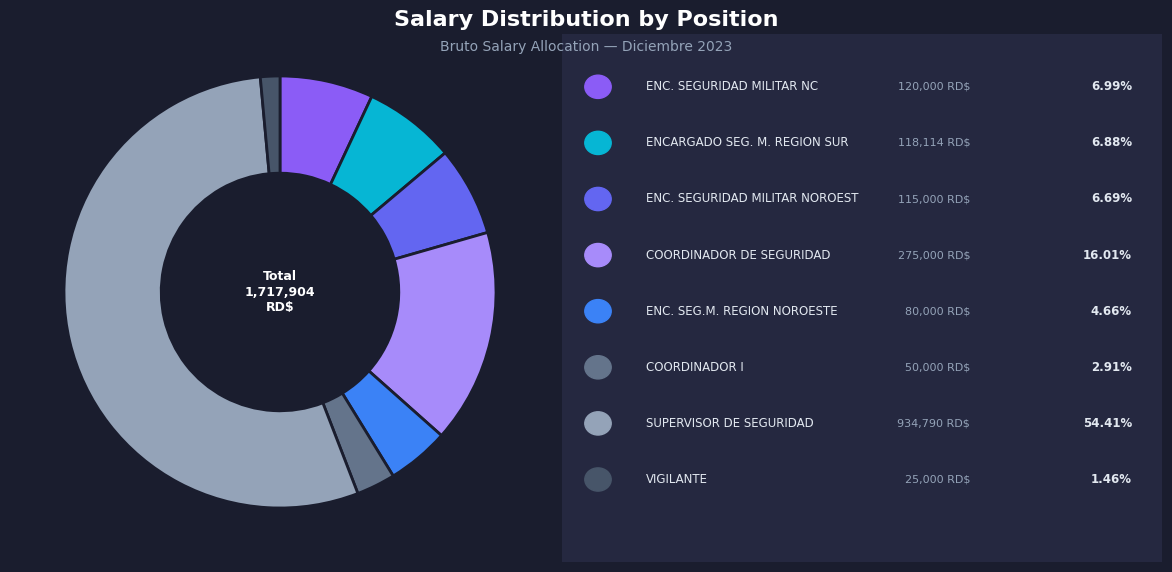

Is there a majority slice in this chart?

Yes